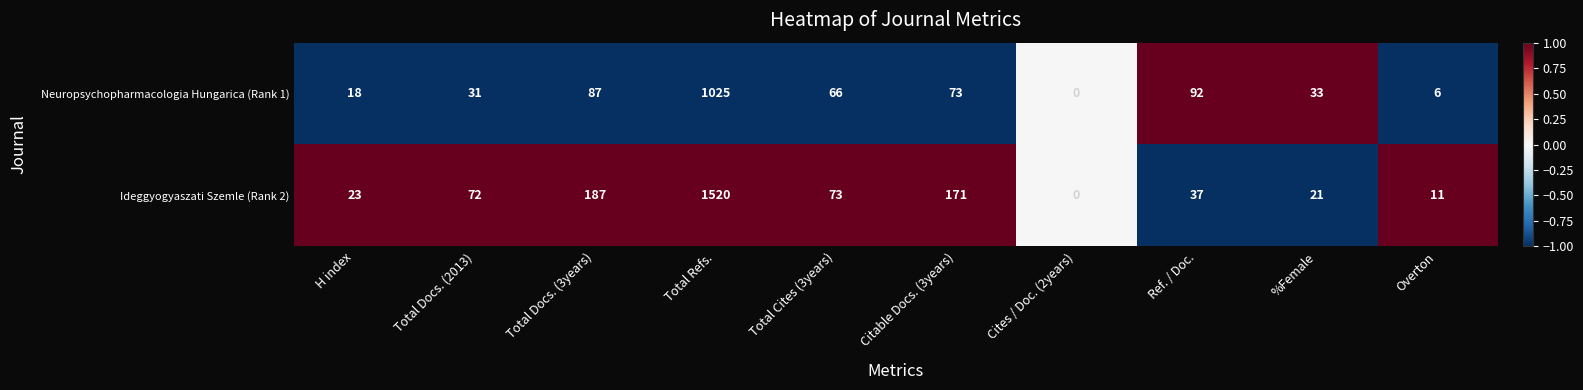

What is the difference between the maximum and minimum values in the Ideggyogyaszati Szemle (Rank 2) series?

1520